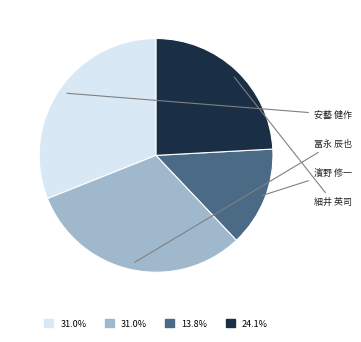

Does any single category account for the majority?

No